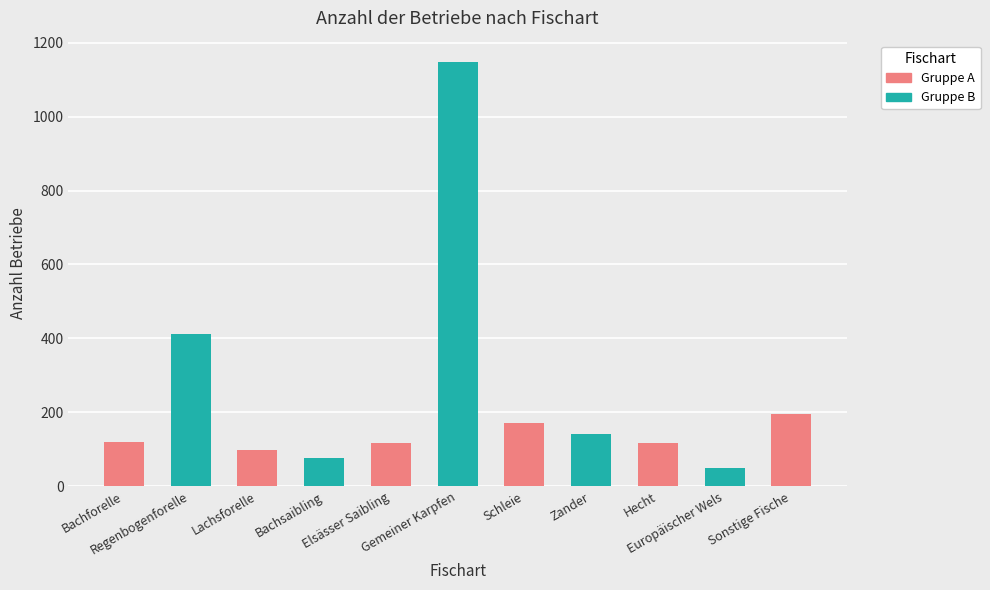

At which label is the value closest to 598?

Regenbogenforelle